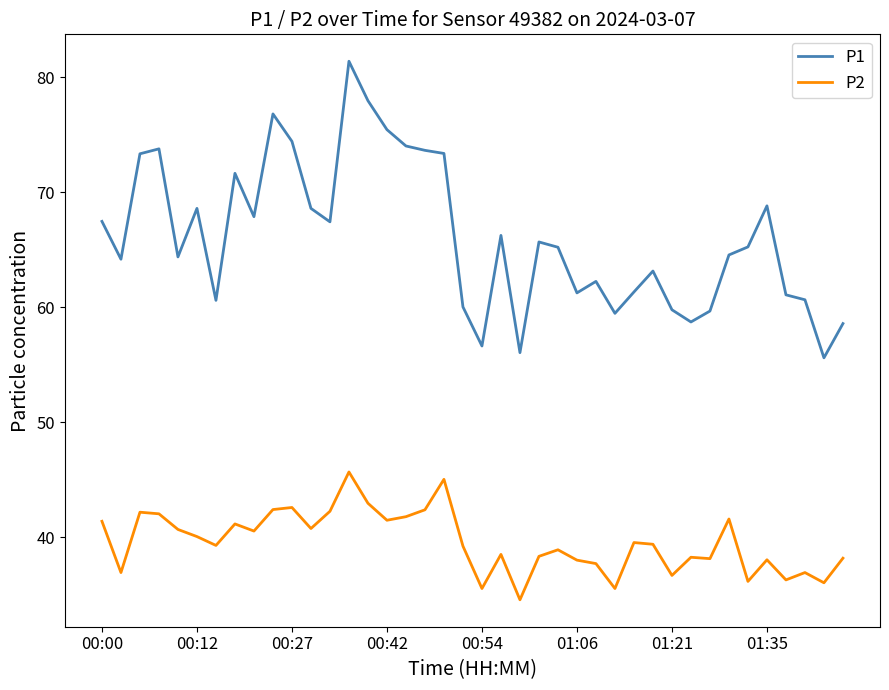

How many values in the P1 series exceed 65?

21